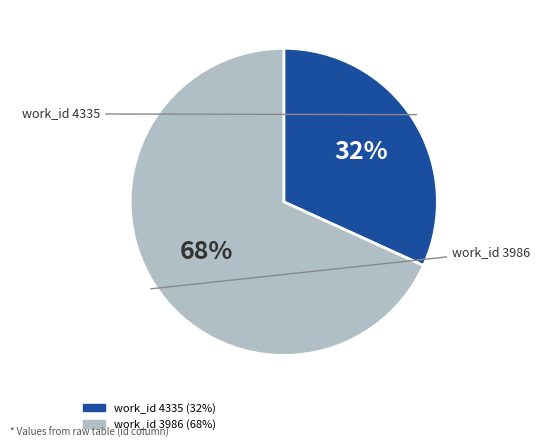

Is there a majority slice in this chart?

Yes